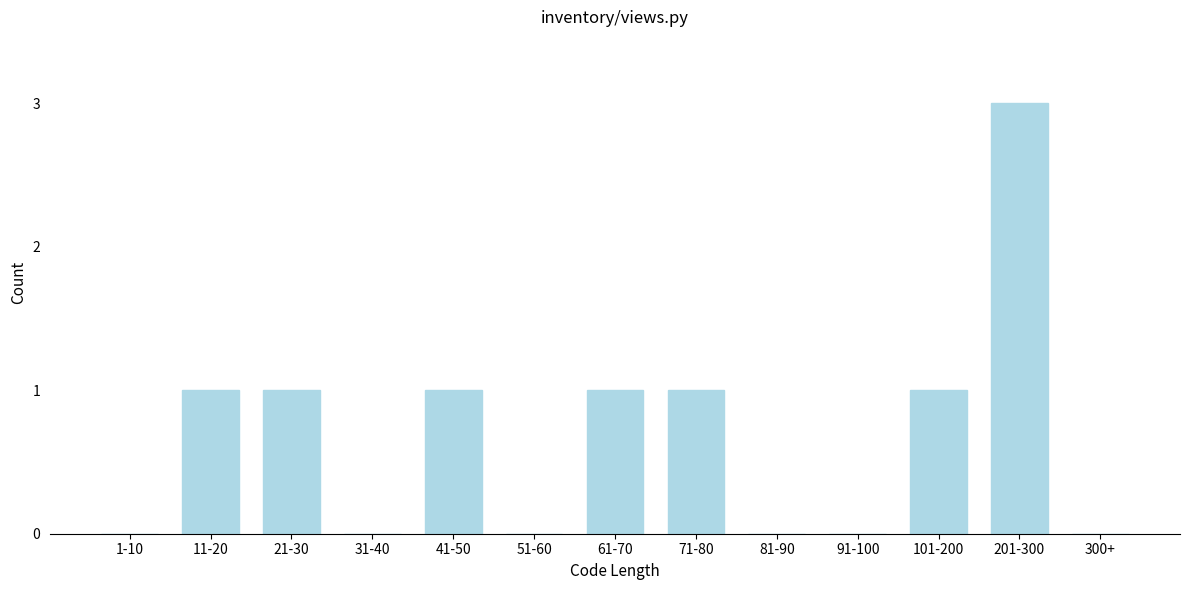

Reading right to left, extract all data points from this chart.

300+=0	201-300=3	101-200=1	91-100=0	81-90=0	71-80=1	61-70=1	51-60=0	41-50=1	31-40=0	21-30=1	11-20=1	1-10=0